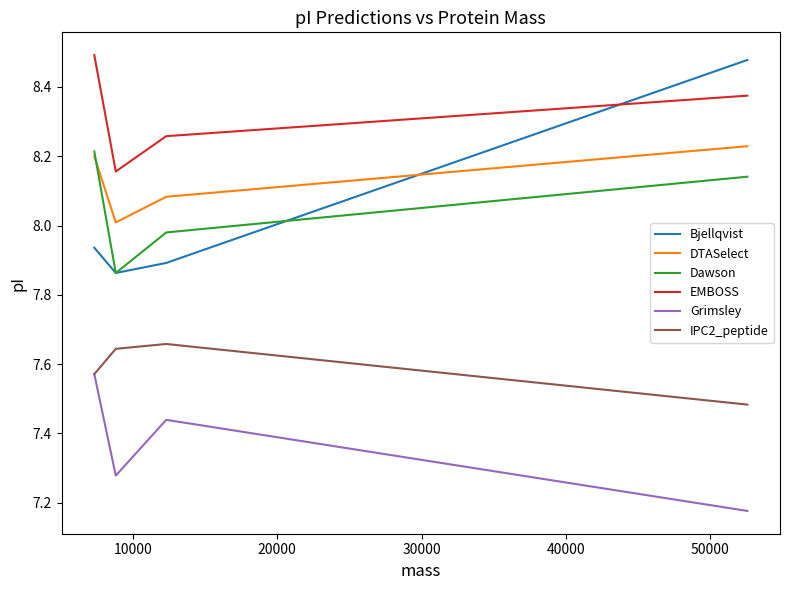

What is the total value across all series at 30000?

48.0